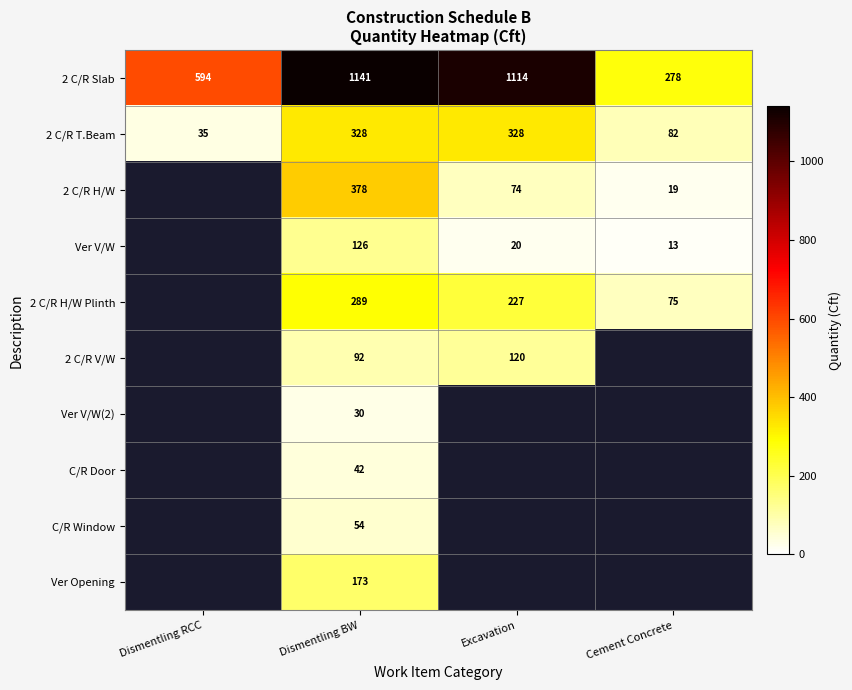

What is the difference between the 2 C/R T.Beam values at Dismentling RCC and Excavation?

293